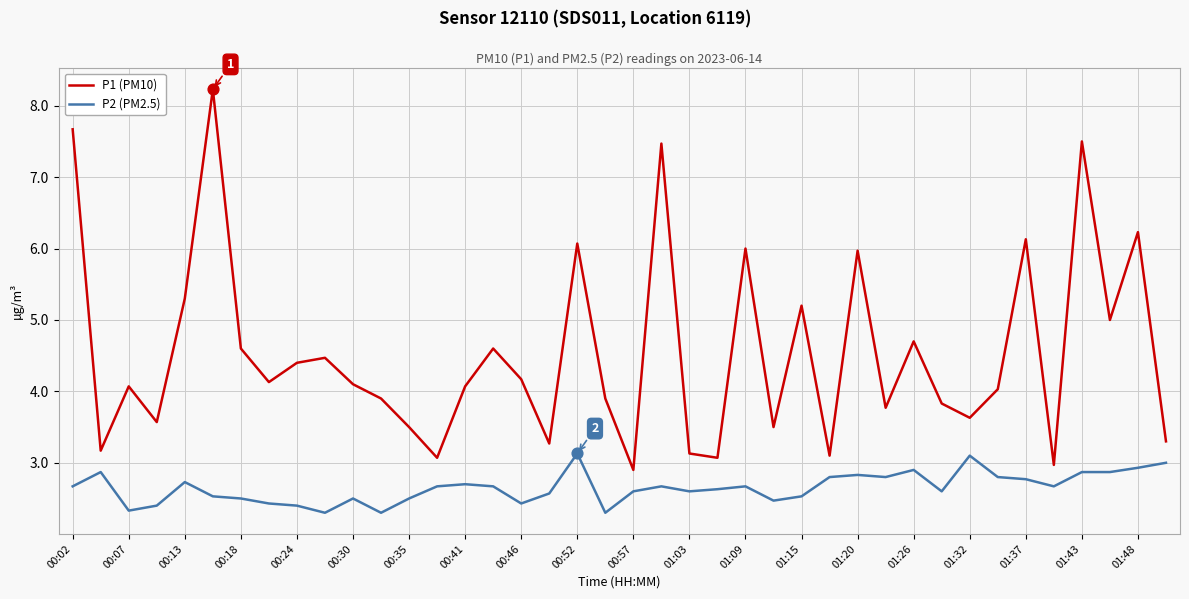

What are all the series names shown in the legend?

P1 (PM10), P2 (PM2.5)